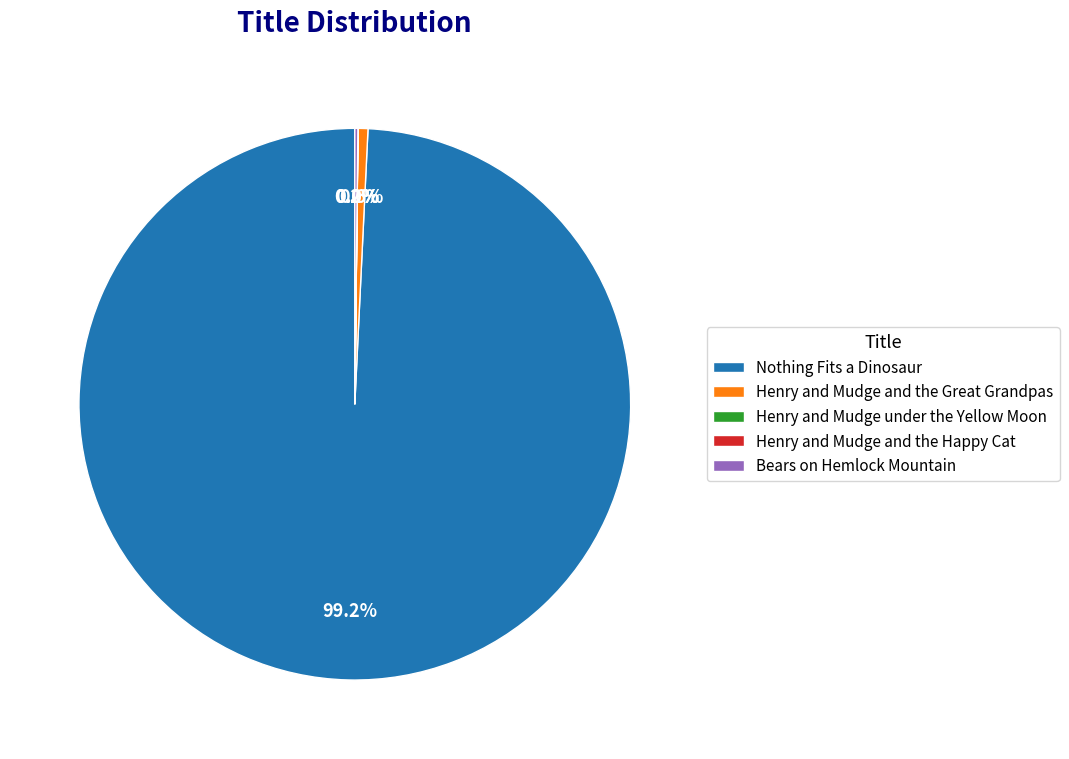

How much of the chart is everything except Henry and Mudge and the Great Grandpas?

99.4%